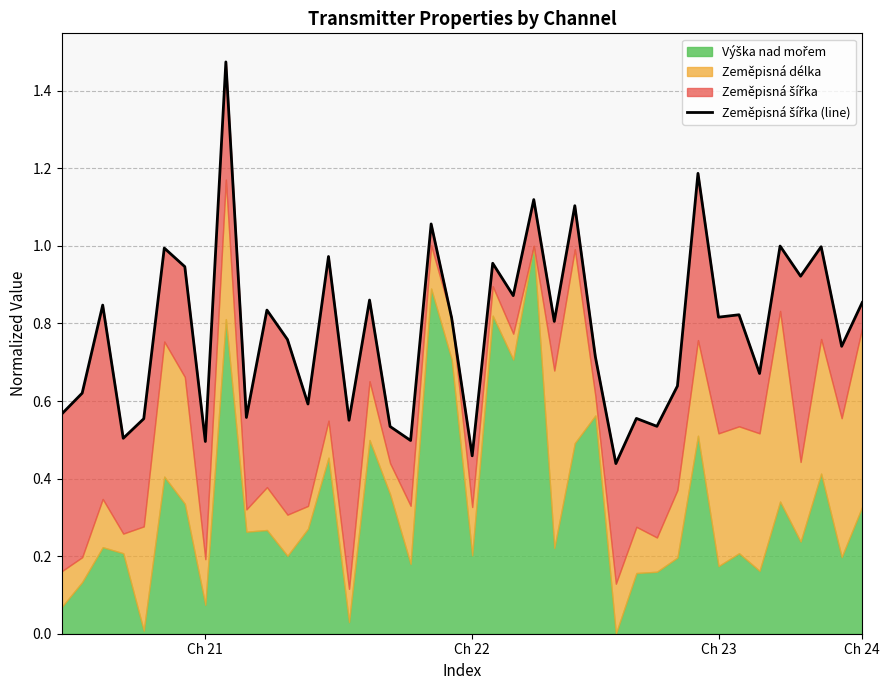

At which category does the chart reach its peak across all series?

8